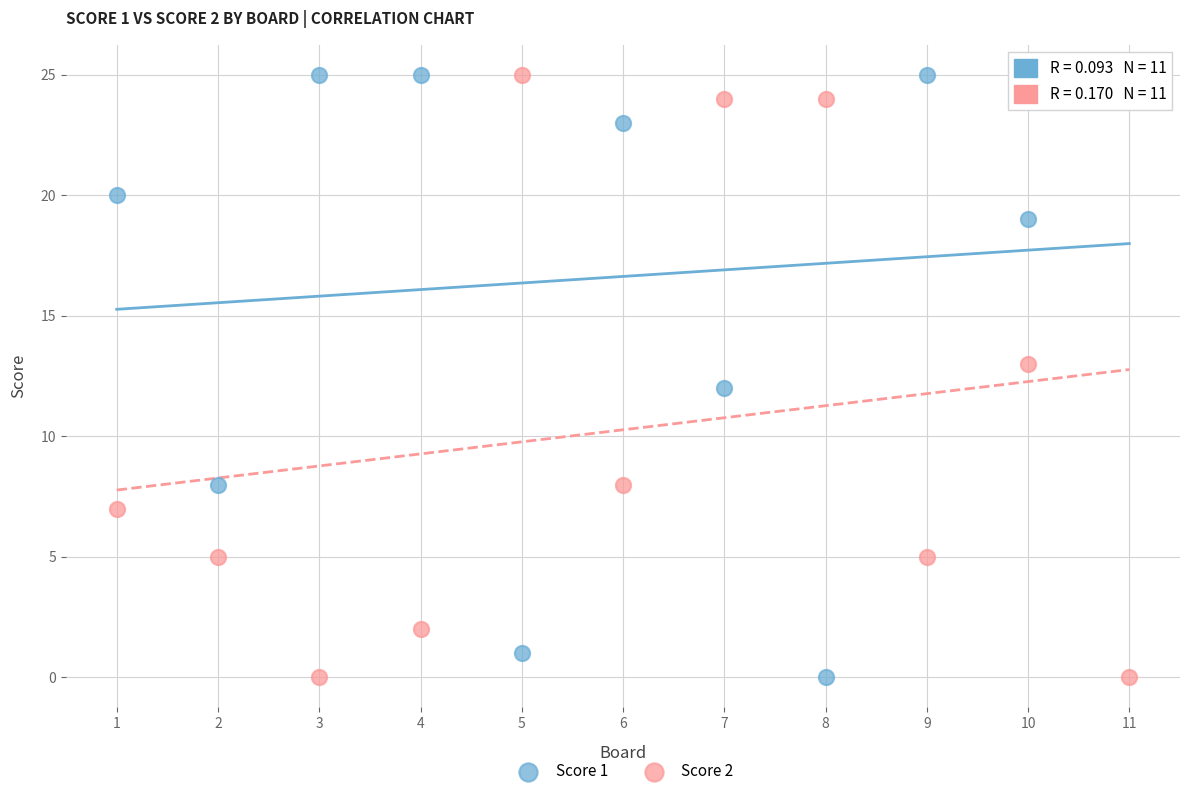

What is the X range (max minus min) for the scatter plot?

10